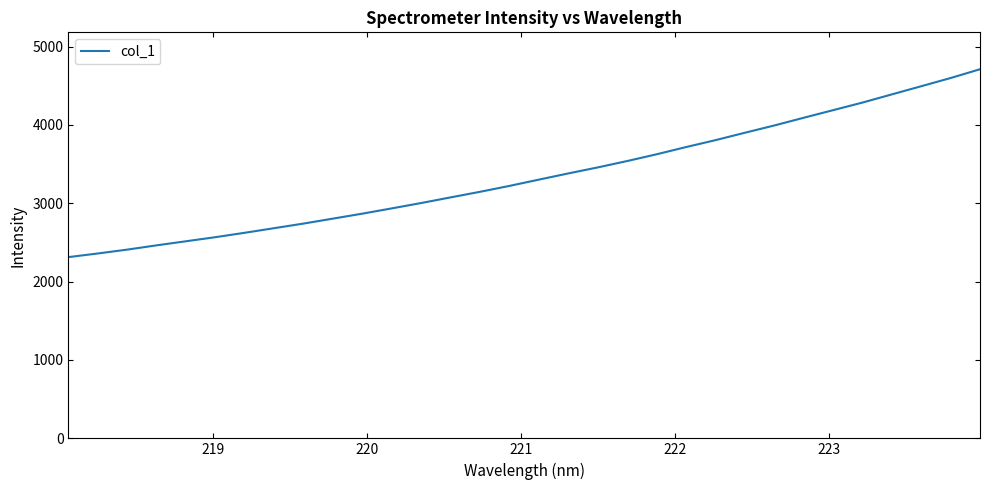

What is the difference between the maximum and minimum values?

2397.3